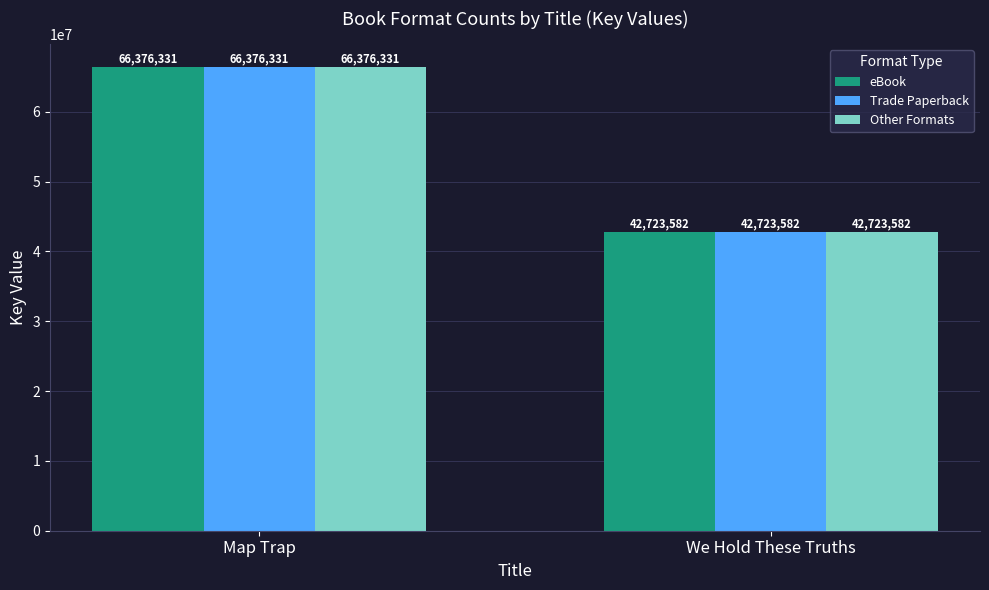

Count the number of categories in the chart.

2